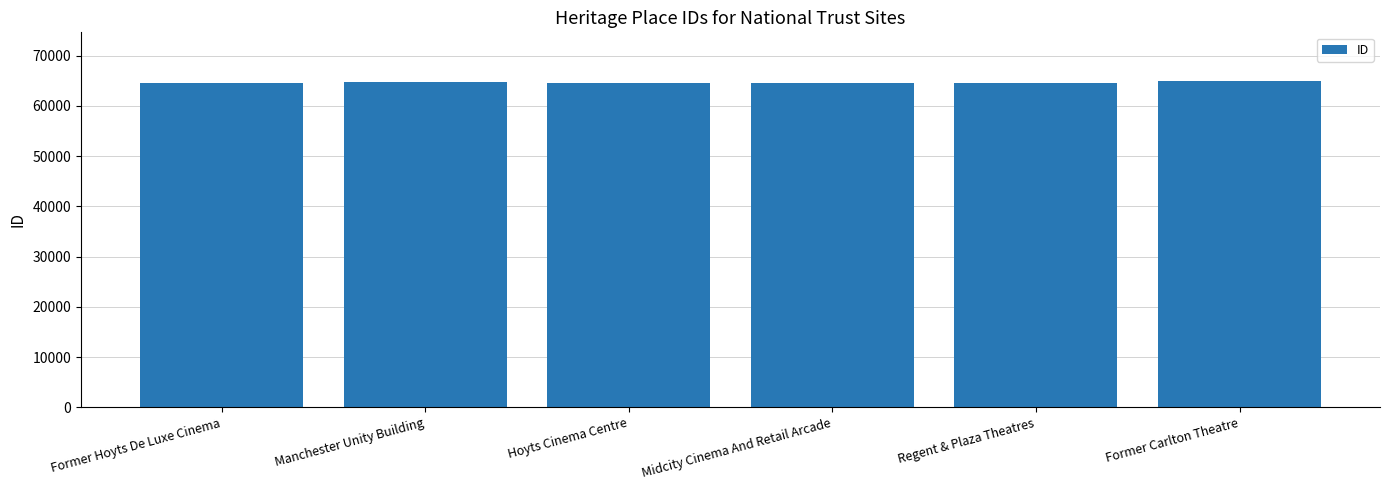

What is the average value?

64597